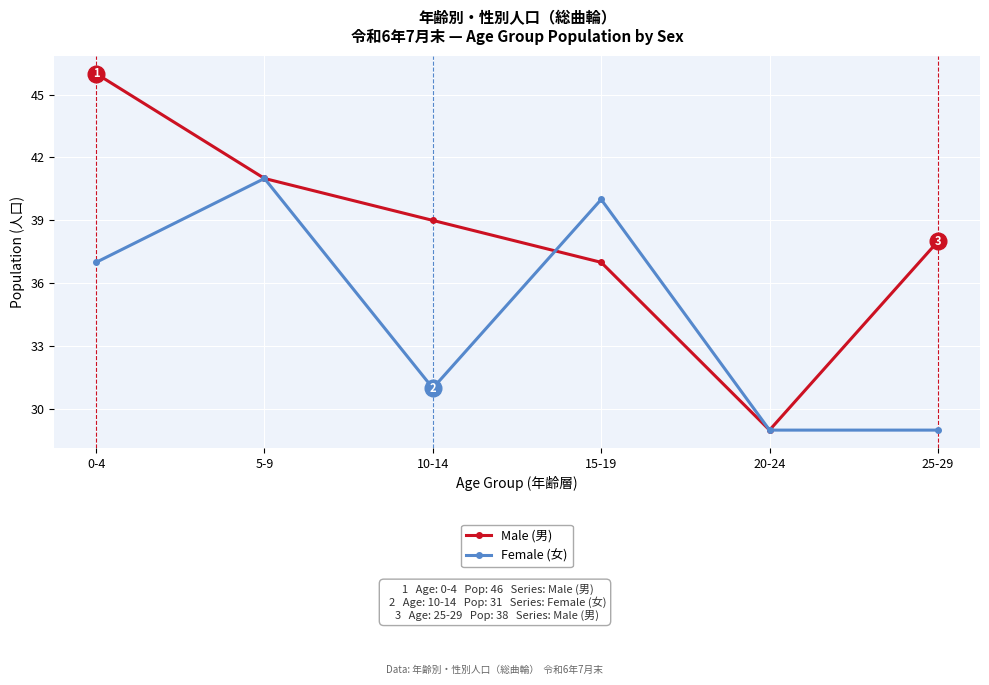

Which category has the highest value across all series?

0-4